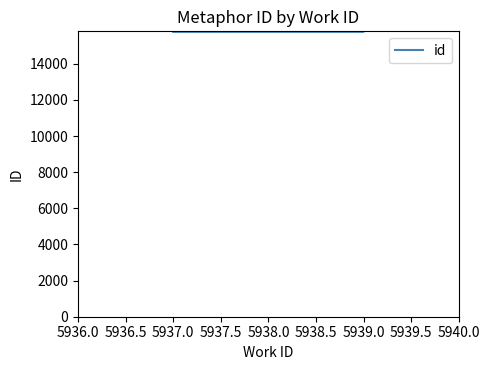

Is it true that the value at 5939.0 is 15798?

True